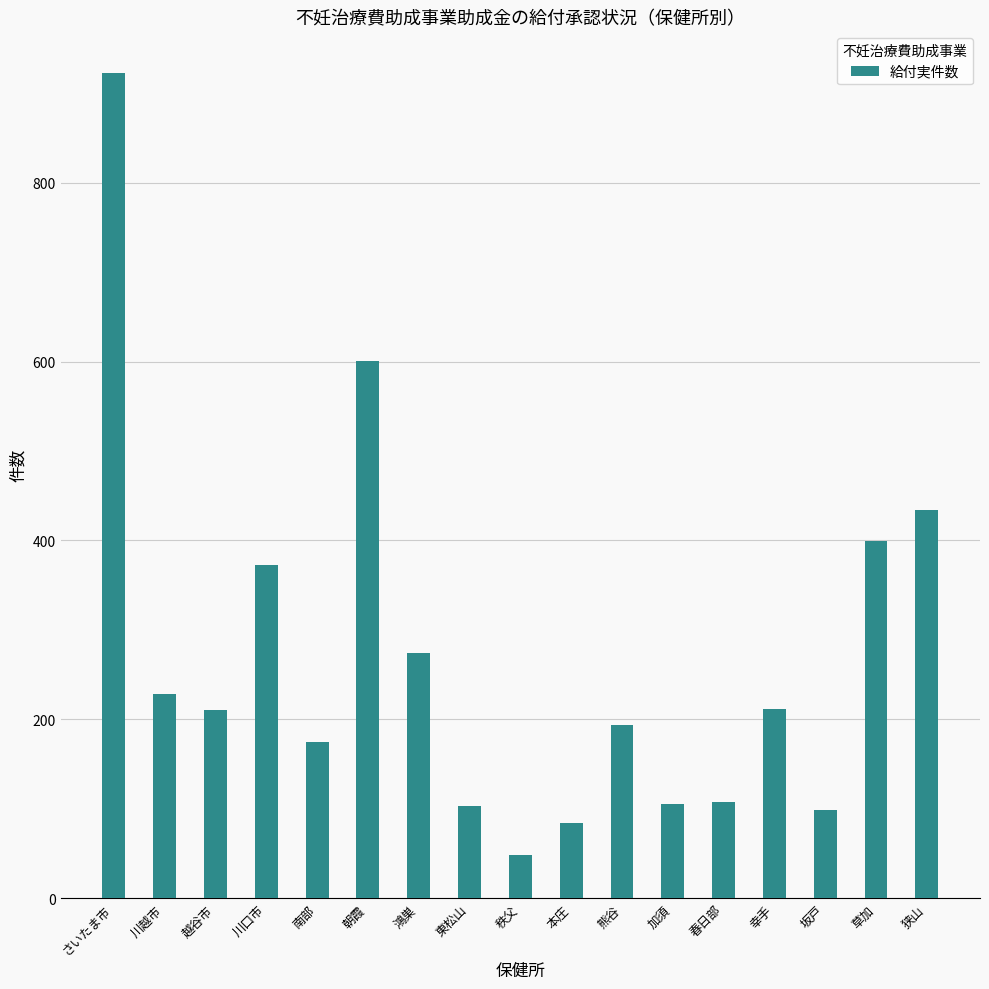

Between 草加 and 熊谷, which is larger?

草加